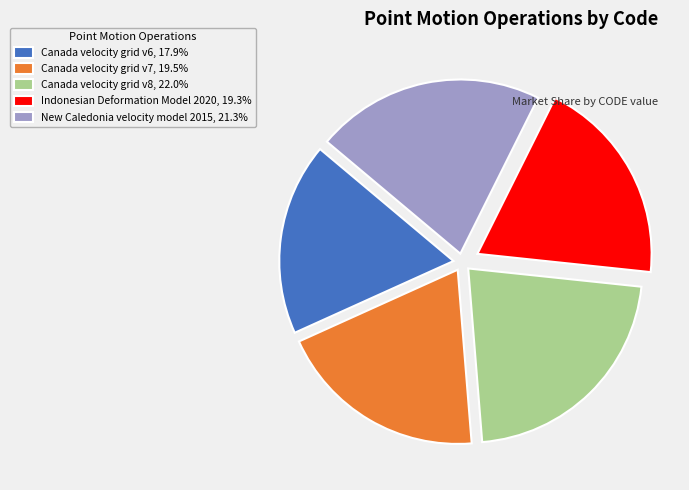

Is there a majority slice in this chart?

No